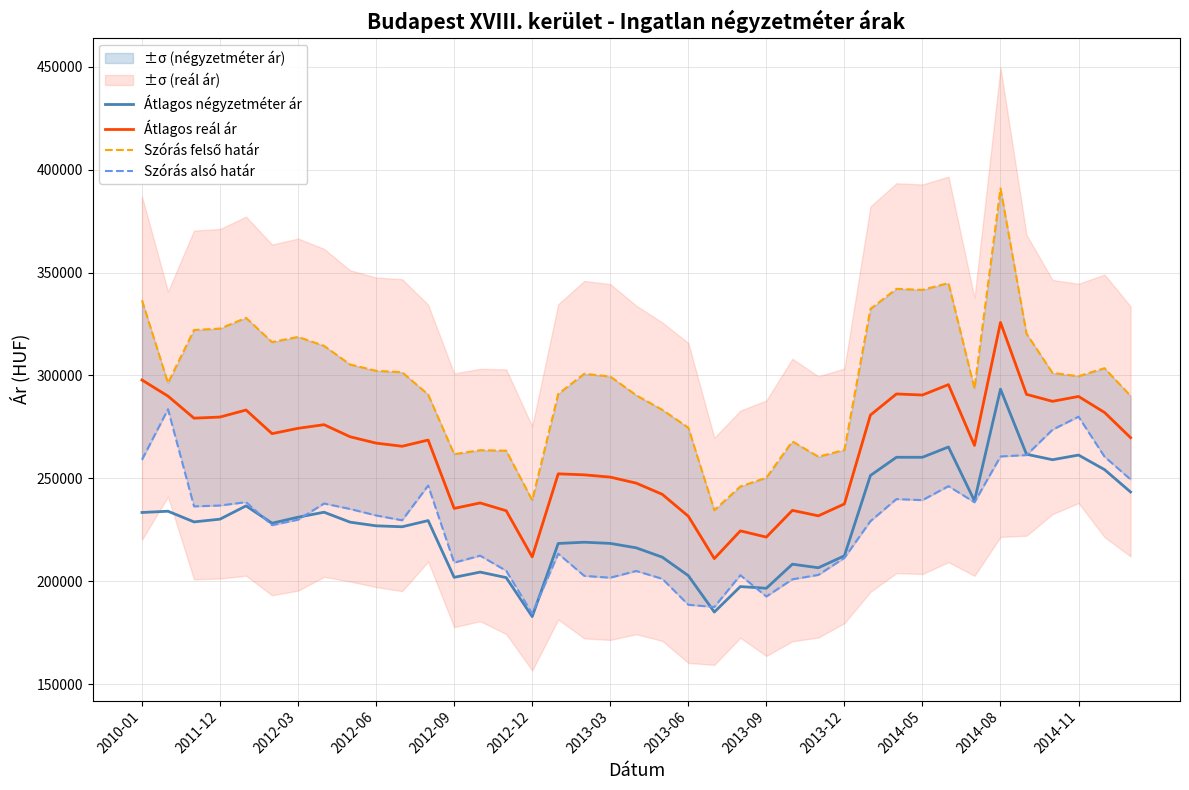

True or false: Átlagos négyzetméter ár and Átlagos reál ár intersect in this chart.

False